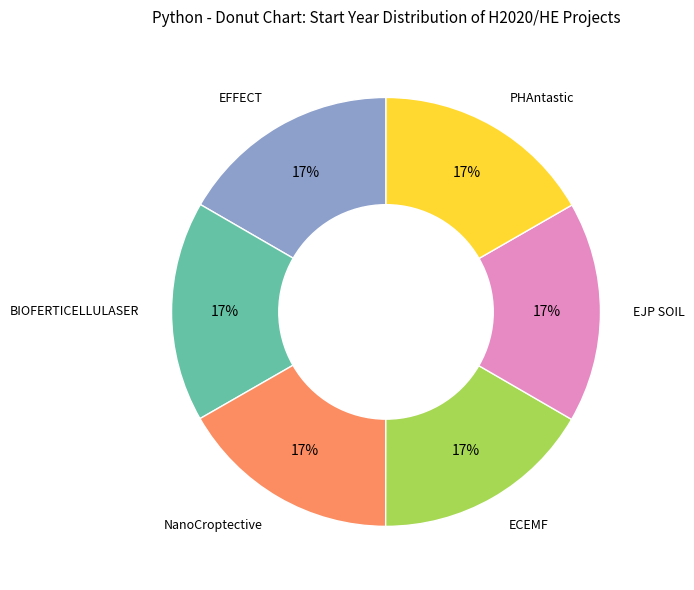

Does any single category account for the majority?

No